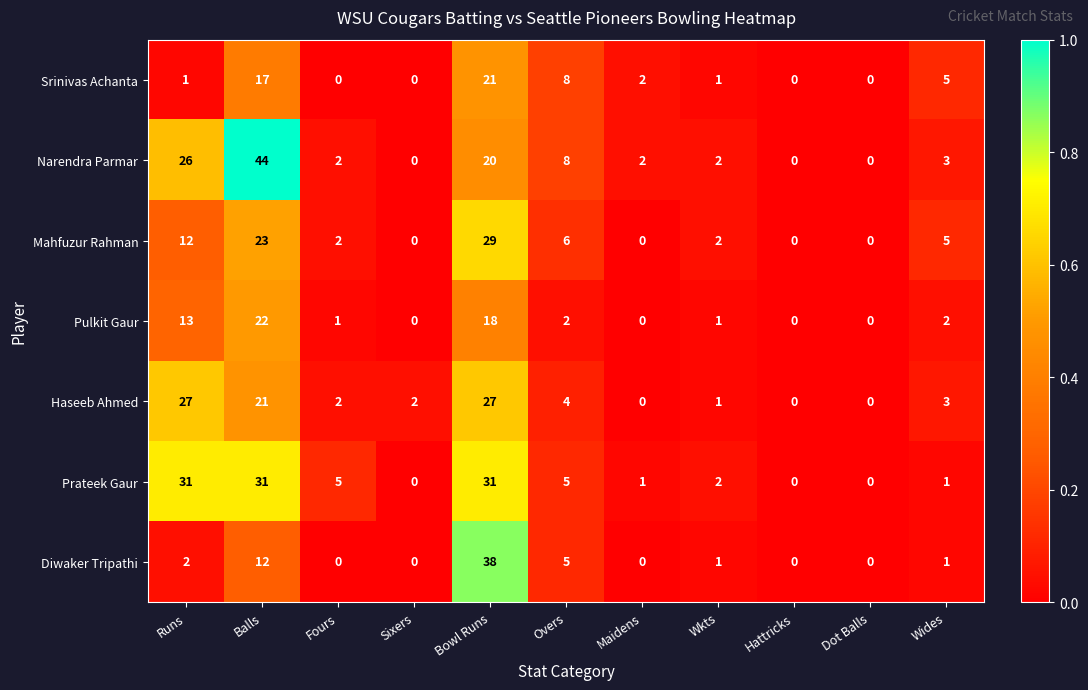

What is the difference between the Diwaker Tripathi values at Overs and Fours?

5